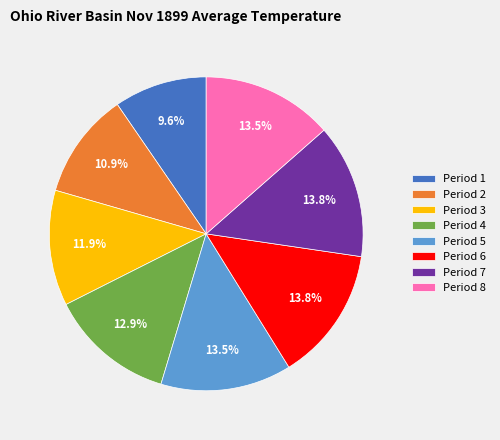

The Period 2 slice represents 11% of the pie. True or false?

True